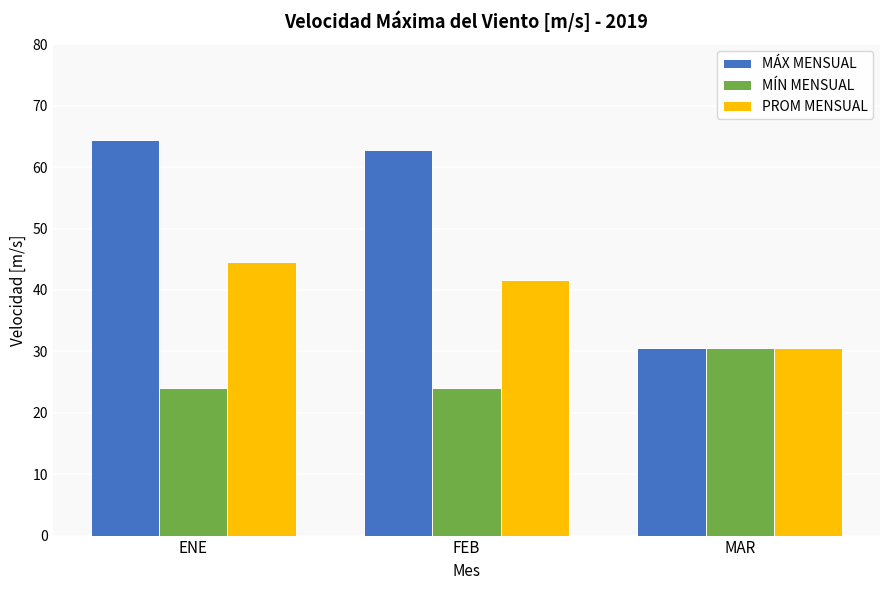

At which label does PROM MENSUAL first exceed 41?

ENE